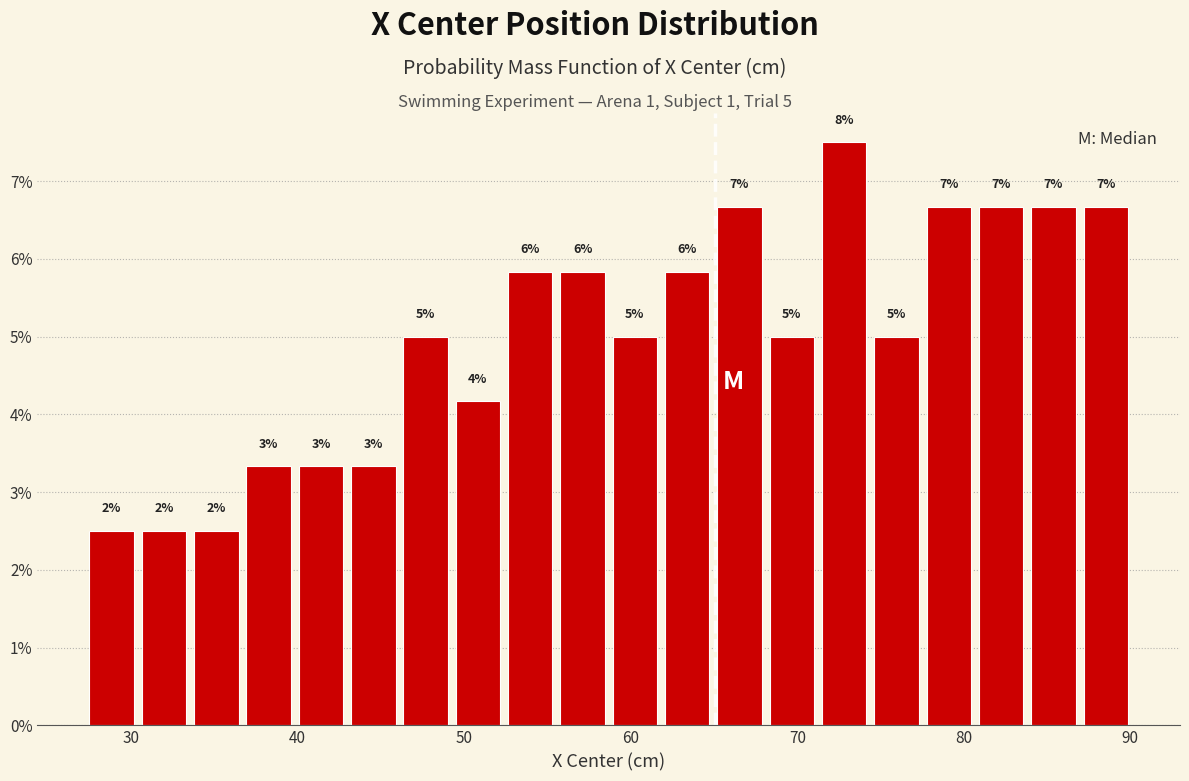

Around what value on the x-axis is the tallest bar? Give the approximate position of its centre, as read against the axis.

73